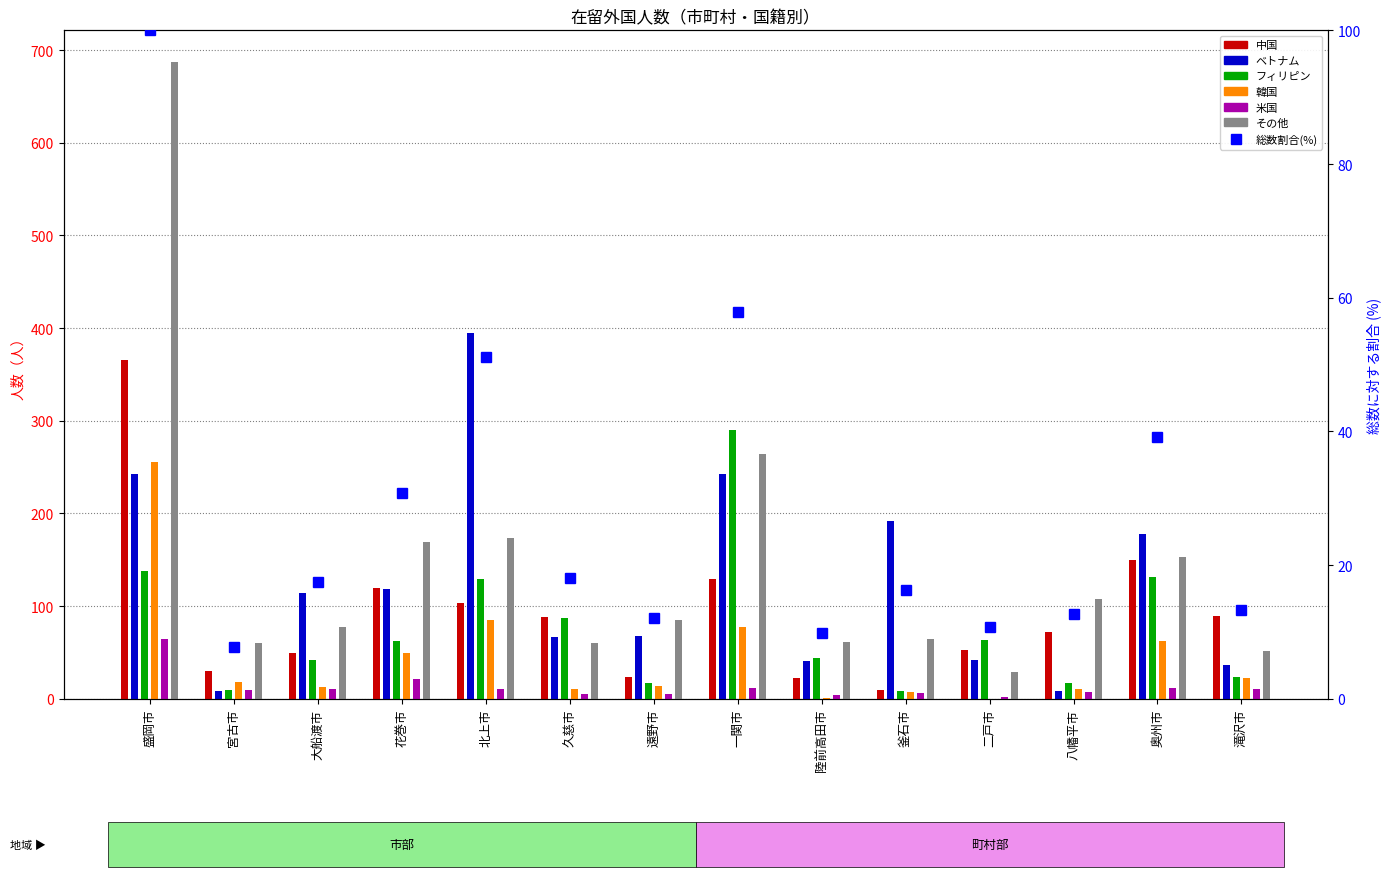

Between 遠野市 and 二戸市, which series saw the biggest shift?

その他